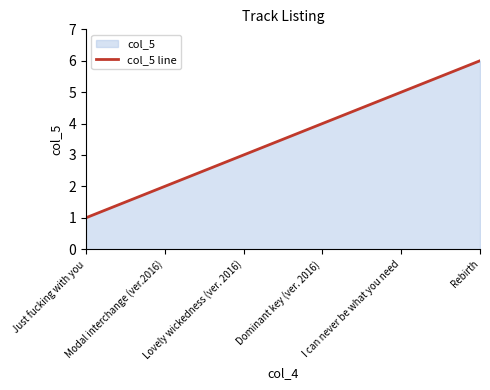

True or false: the data has more than 0 interior local peaks.

False